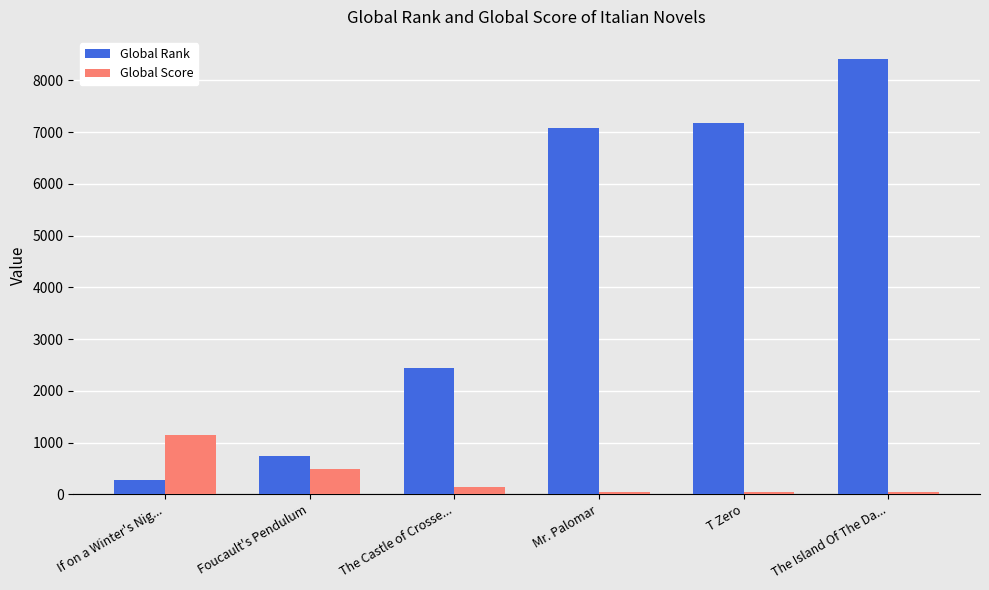

What is the minimum value for Global Score?

37